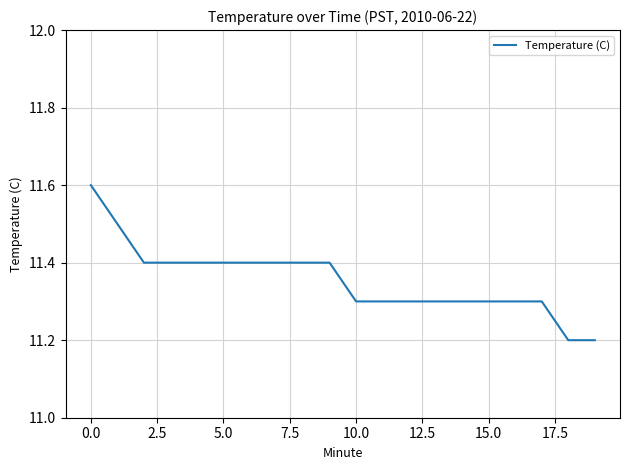

What is the maximum value shown in the chart?

11.6